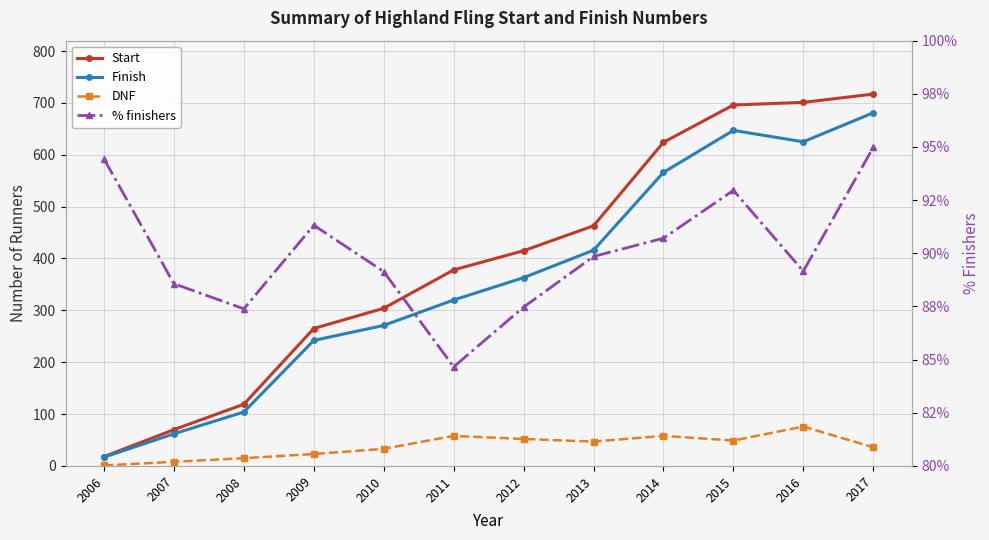

Is the value of DNF at 2013 greater than the value of % finishers at 2014?

No